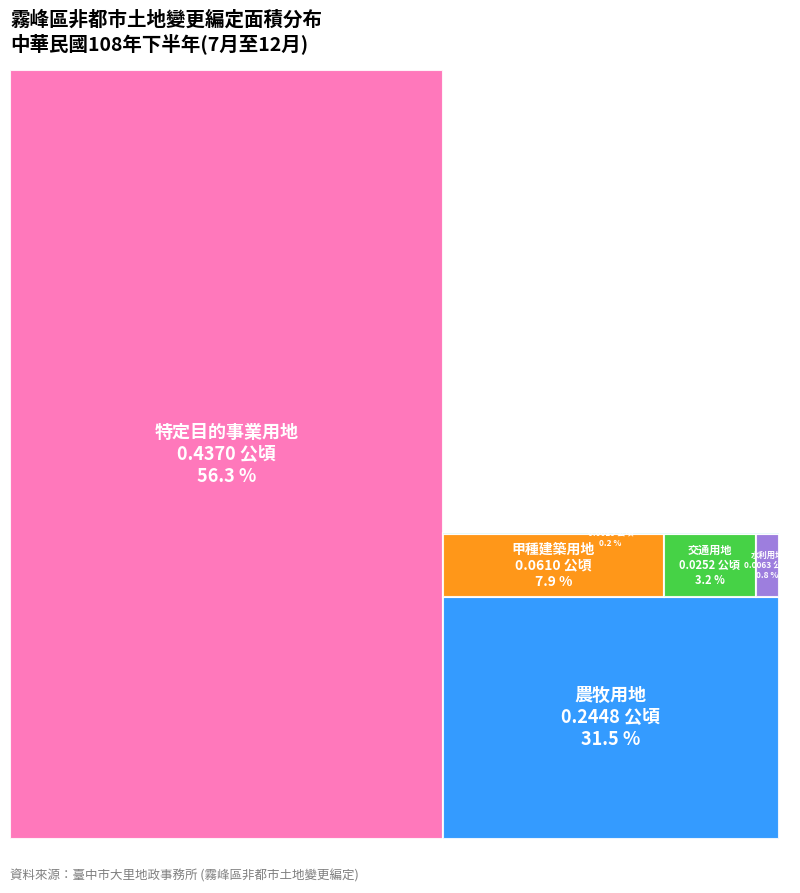

True or false: 乙種建築用地 accounts for 0% of the total.

True